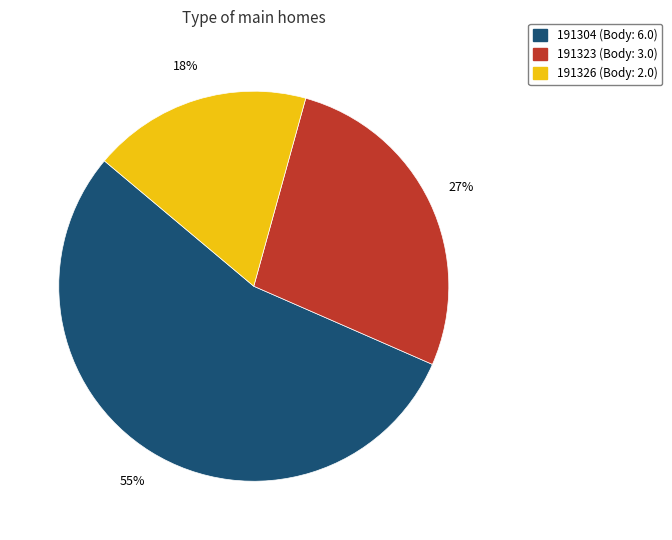

To the nearest percent, what is the combined percentage of 191304 and 191326?

73%